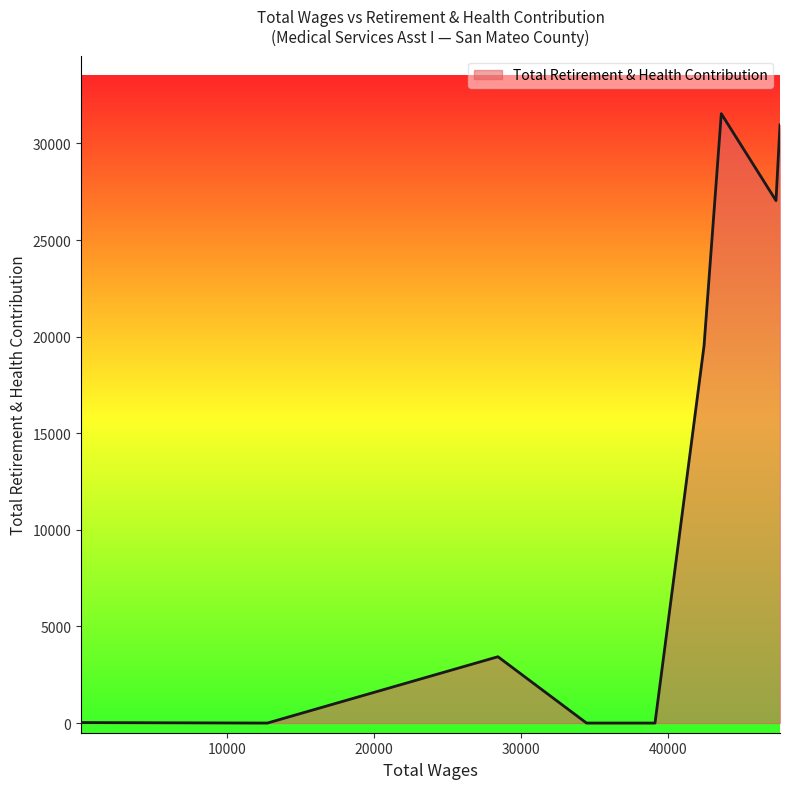

What is the average value?

12502